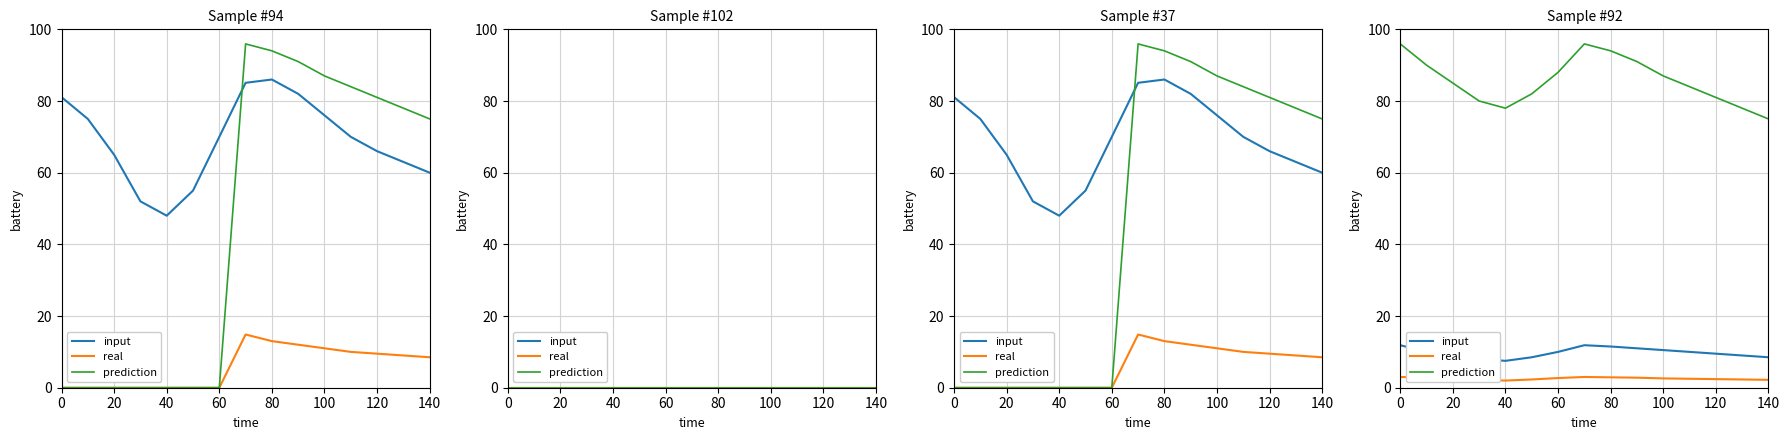

True or false: real and input cross at least once.

False